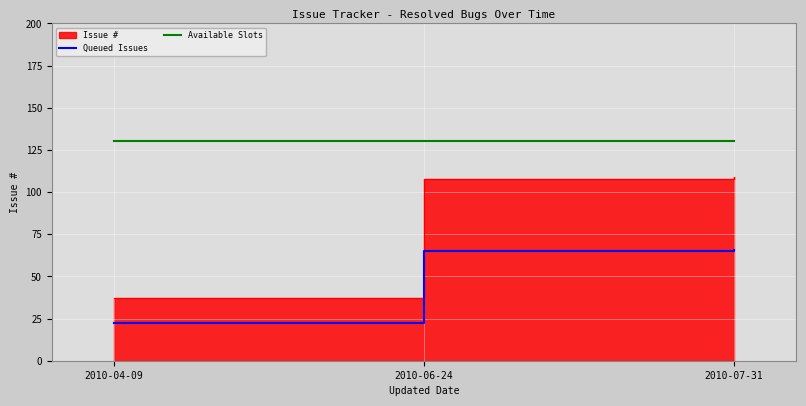

How many lines are shown in the chart?

2